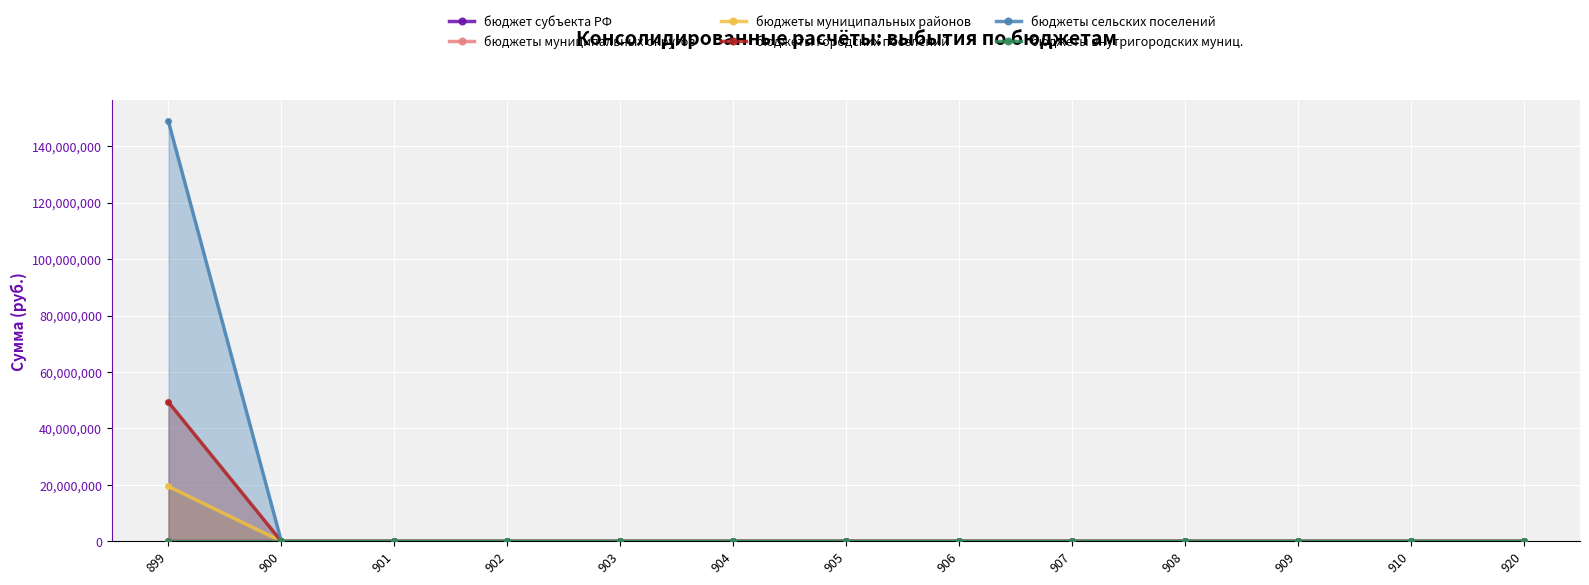

Rank the categories by бюджет субъекта РФ value from lowest to highest.

899, 900, 901, 902, 903, 904, 905, 906, 907, 908, 909, 910, 920